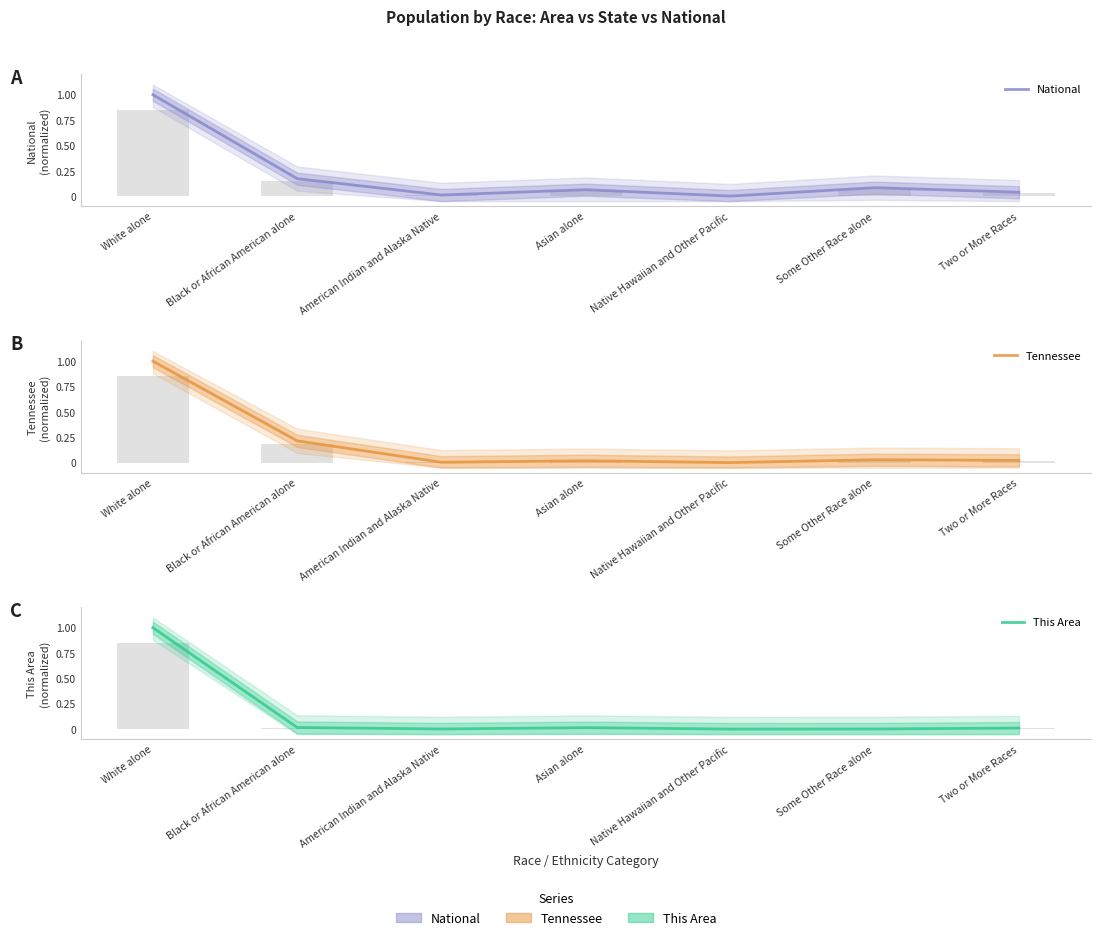

Rank the series by their average value, from lowest to highest.

This Area, Tennessee, National